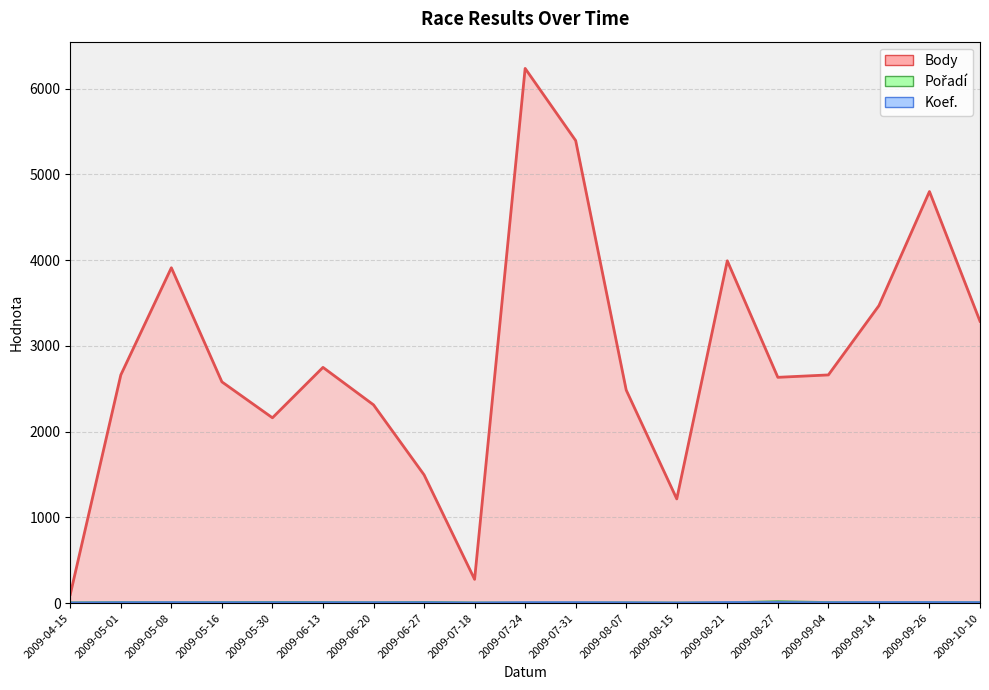

Which series has the largest total across all categories?

Body